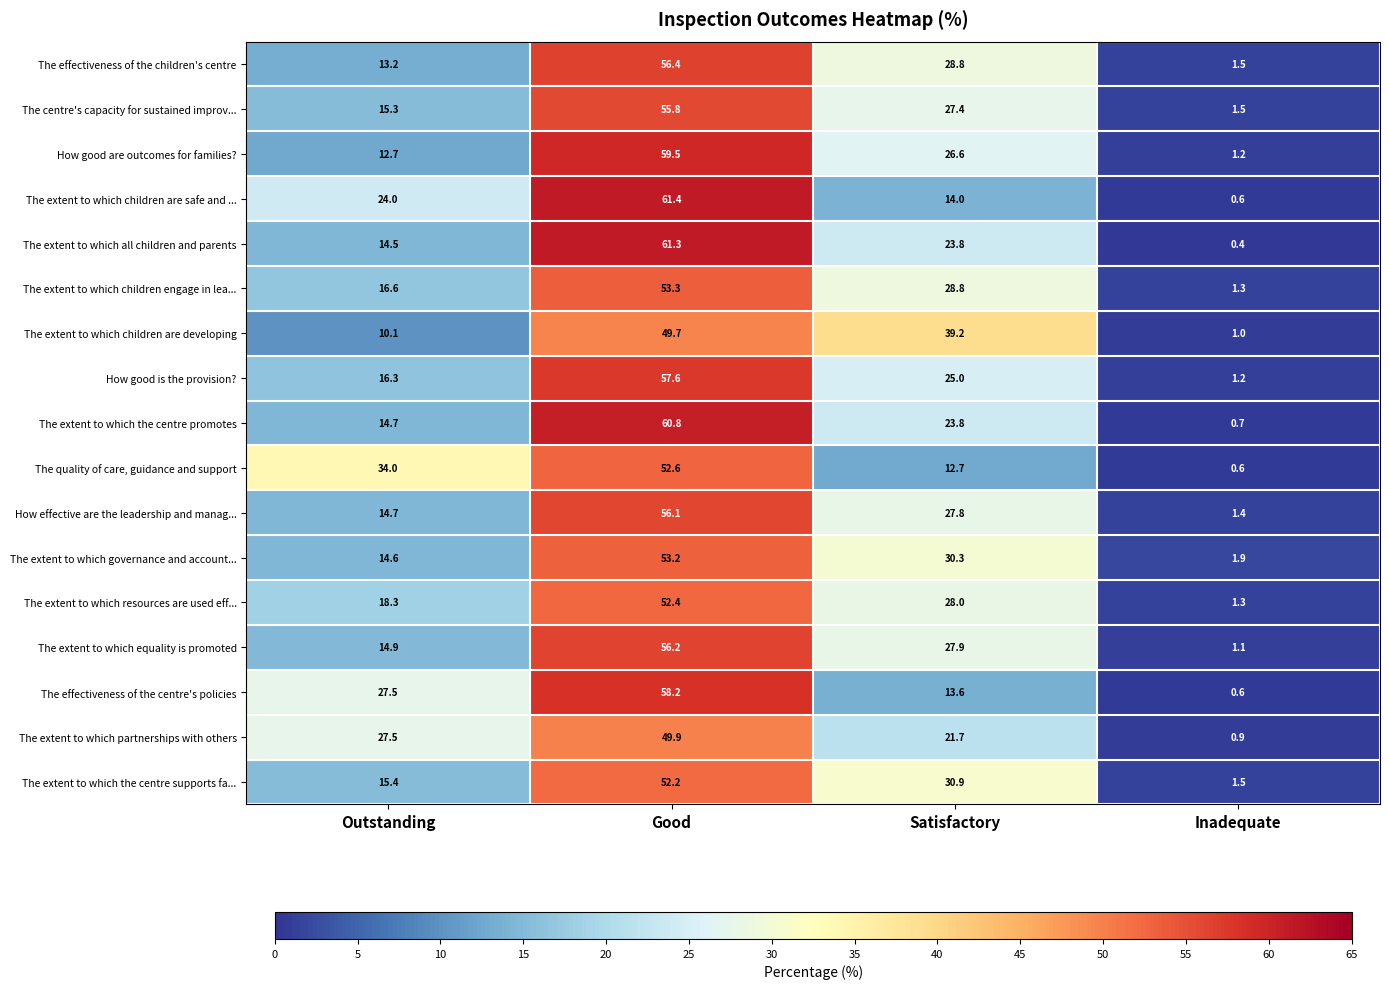

What is the difference between the highest and lowest values at Outstanding?

23.9